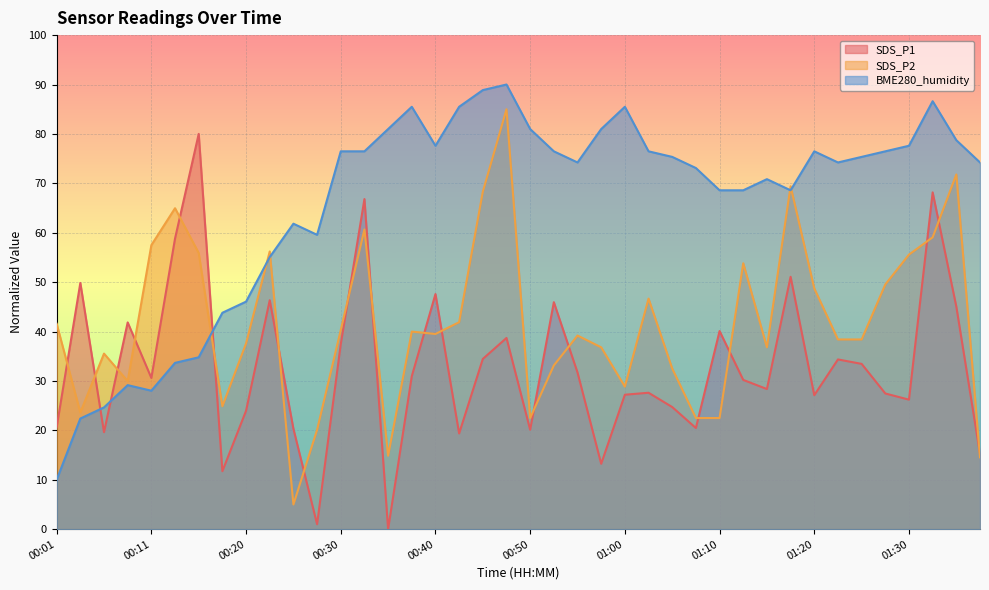

What are all the series names shown in the legend?

SDS_P1, SDS_P2, BME280_humidity